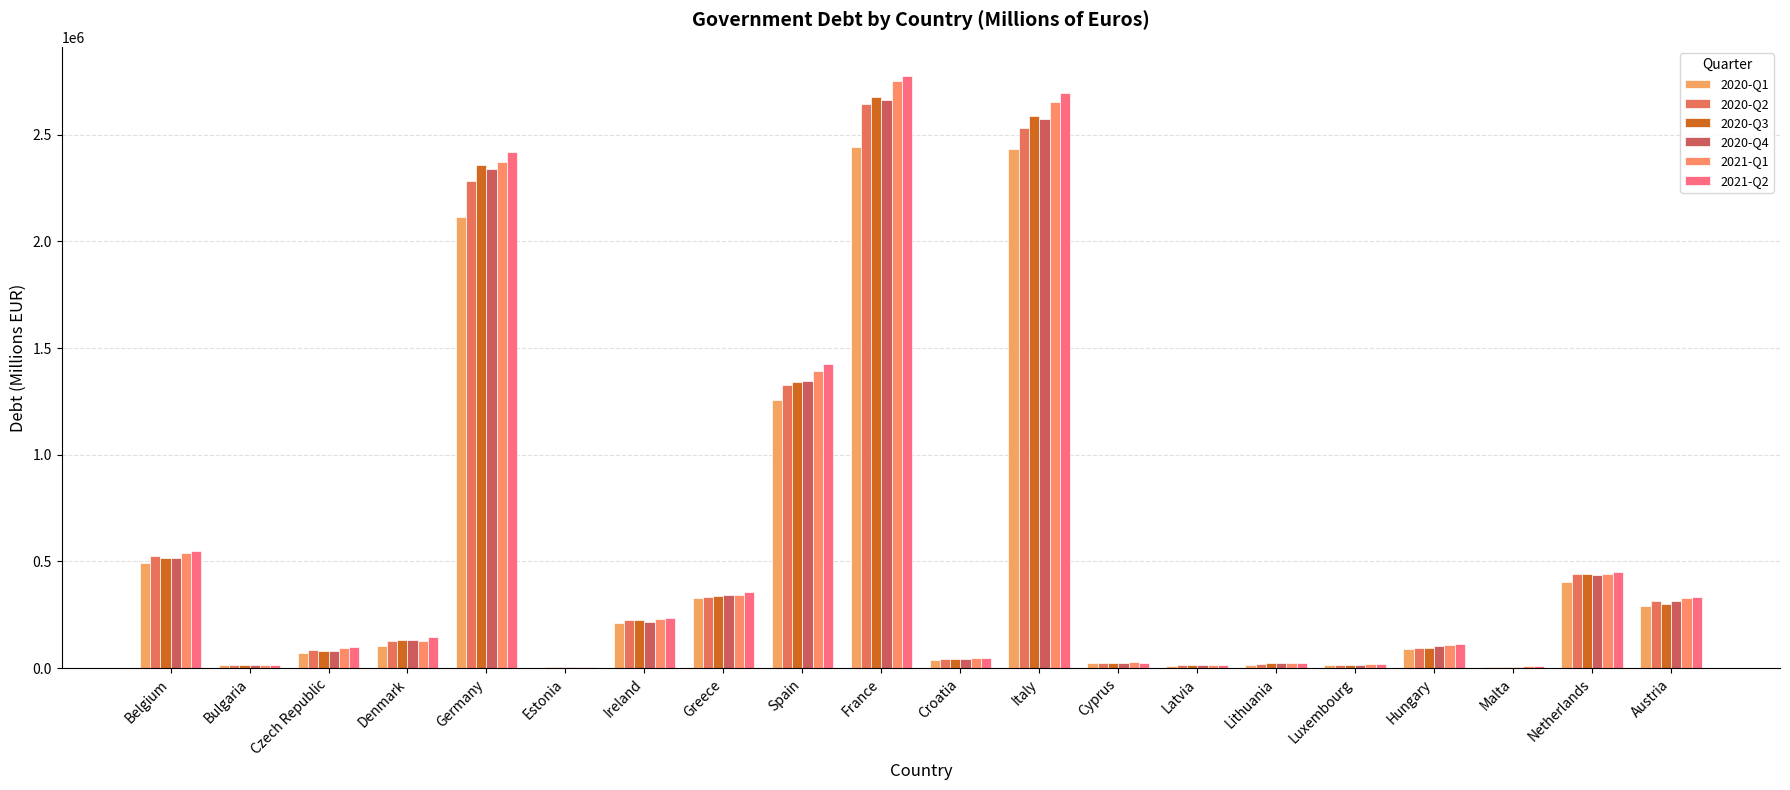

Count the number of categories in the chart.

20